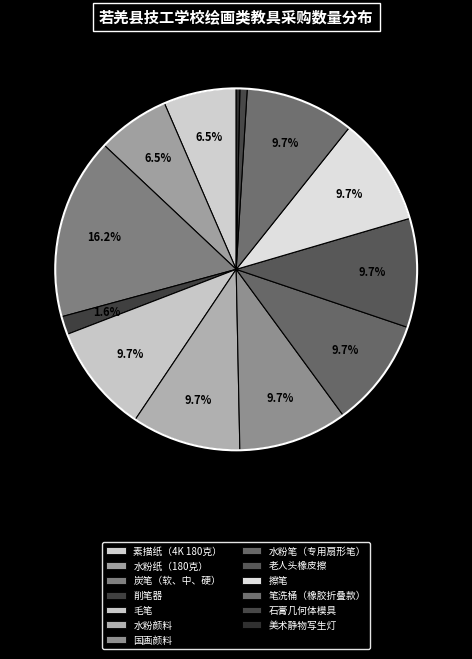

To the nearest percent, what is the difference between the 炭笔（软、中、硬） and 石膏几何体模具 slice percentages?

16%